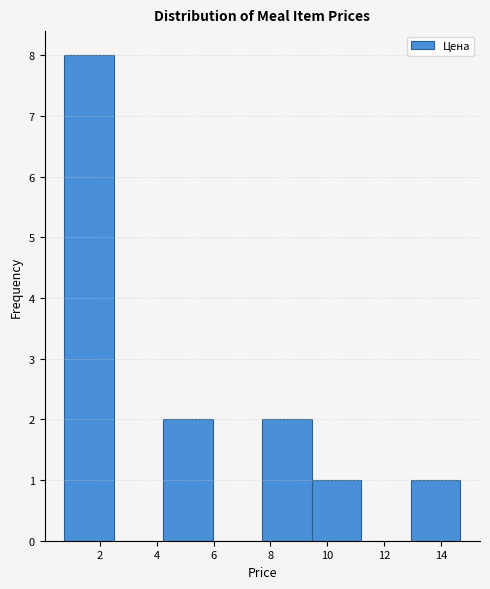

Reading left to right, list every bar in this chart as the range it spans on the x-axis followed by its height. Neither the bar edges nor the heights are printed on the chart, so give them approximately, as read against the axes.

0.8 to 2.4: 8
2.4 to 4.2: 0
4.2 to 6.0: 2
6.0 to 7.8: 0
7.8 to 9.4: 2
9.4 to 11.2: 1
11.2 to 13.0: 0
13.0 to 14.6: 1